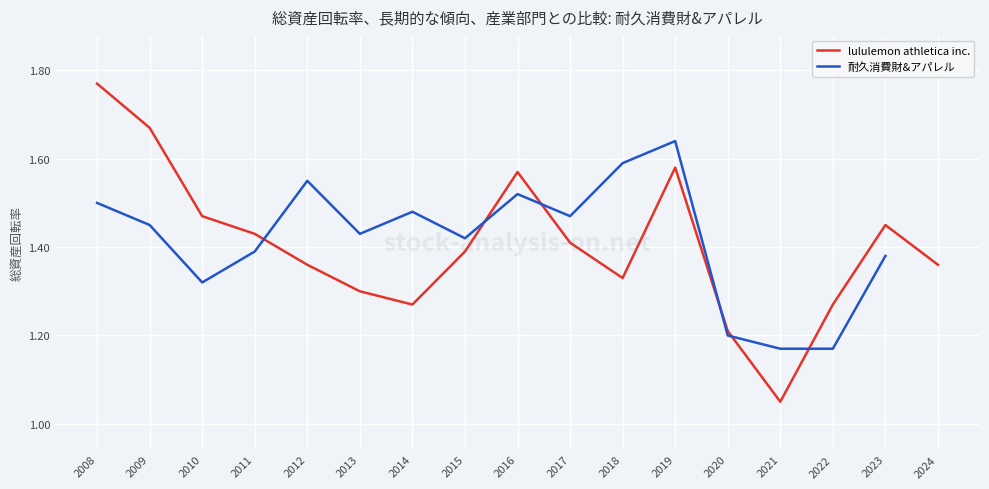

What is the difference between the maximum and minimum values in the lululemon athletica inc. series?

0.7